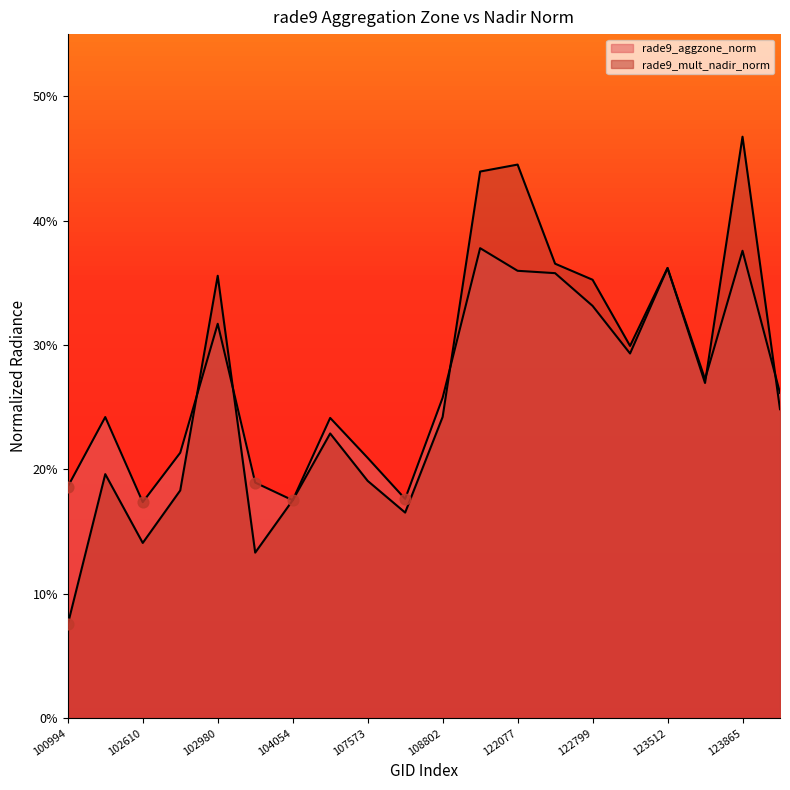

Which series reaches the maximum Y coordinate?

rade9_mult_nadir_norm